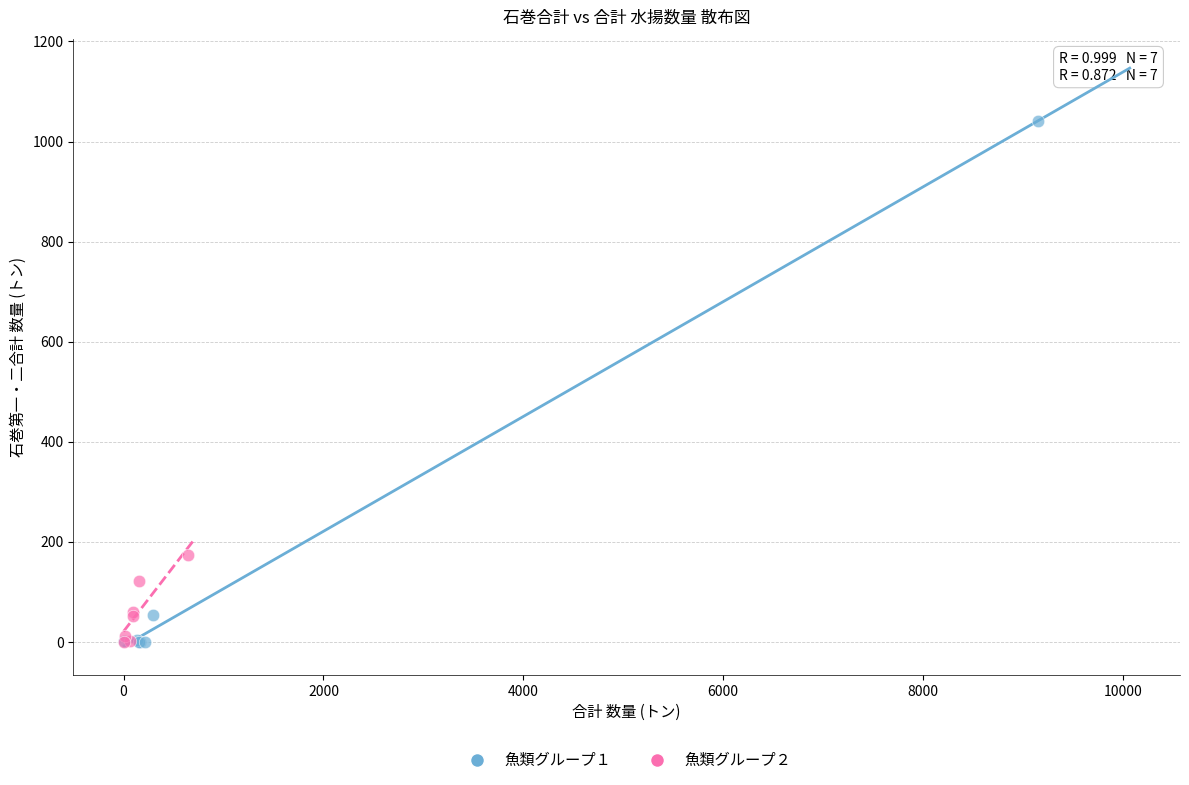

Which series contains the highest Y value?

魚類グループ１